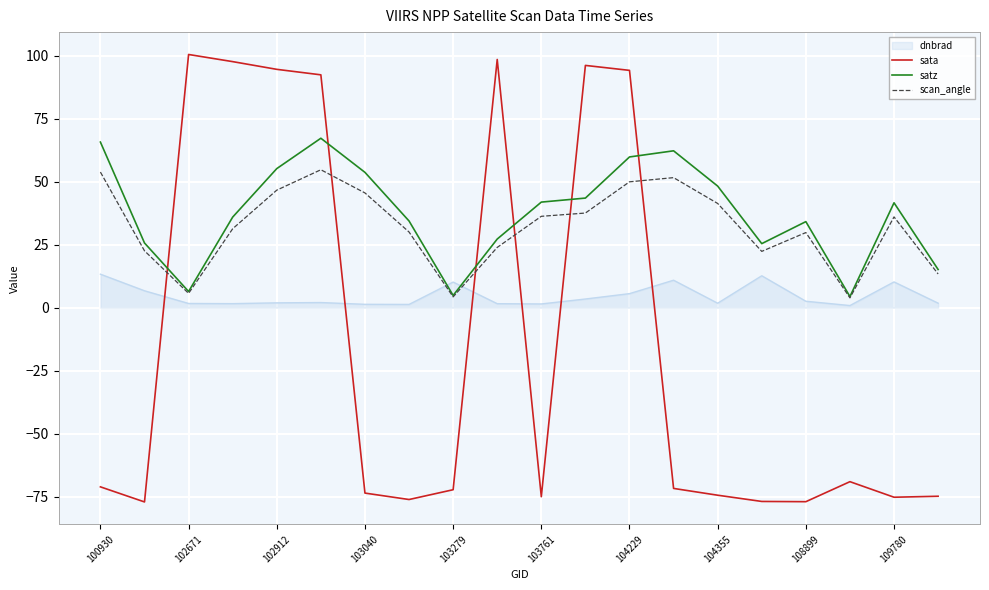

What is the smallest value displayed?

-77.1